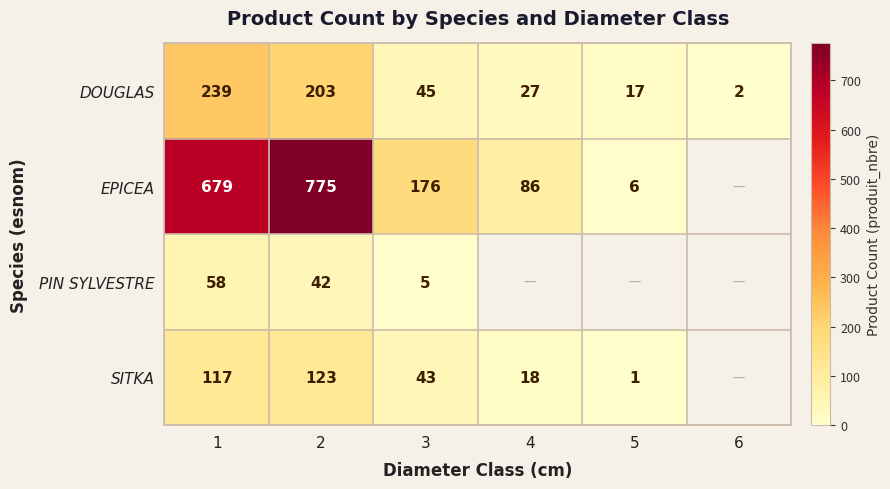

What is the difference between the DOUGLAS values at 3 and 1?

194